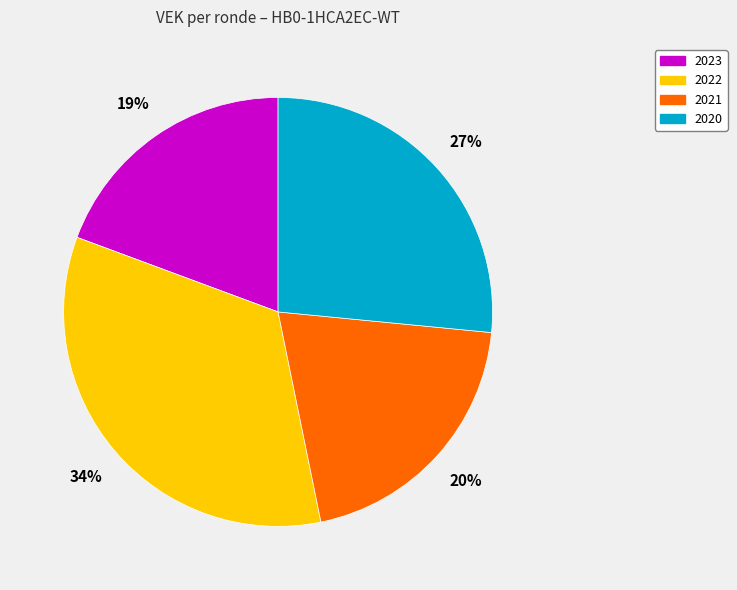

To the nearest percent, what percentage of the pie is 2021?

20%